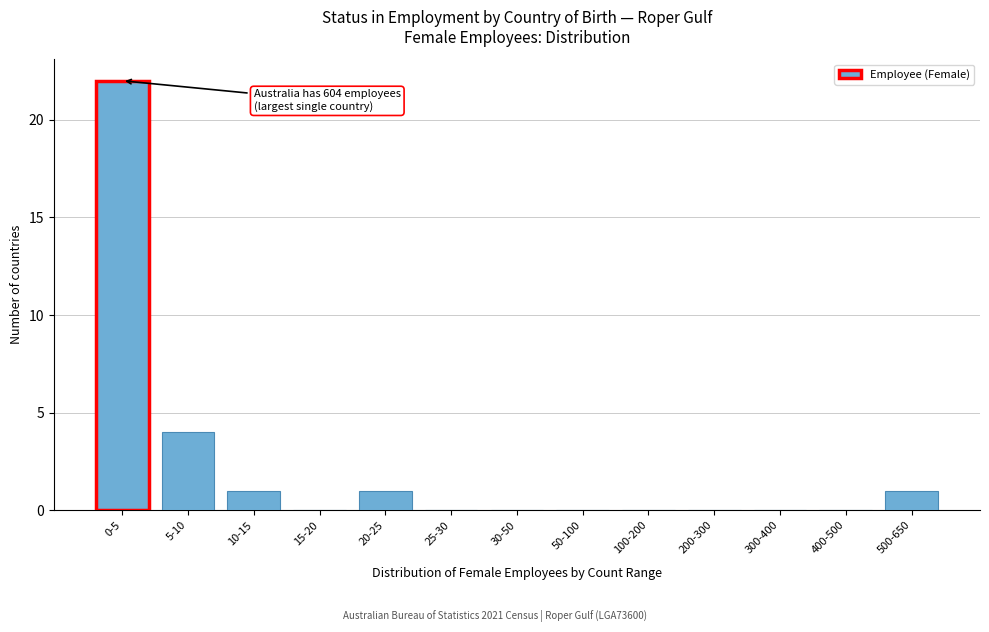

Reading right to left, extract all data points from this chart.

500-650=1	400-500=0	300-400=0	200-300=0	100-200=0	50-100=0	30-50=0	25-30=0	20-25=1	15-20=0	10-15=1	5-10=4	0-5=22